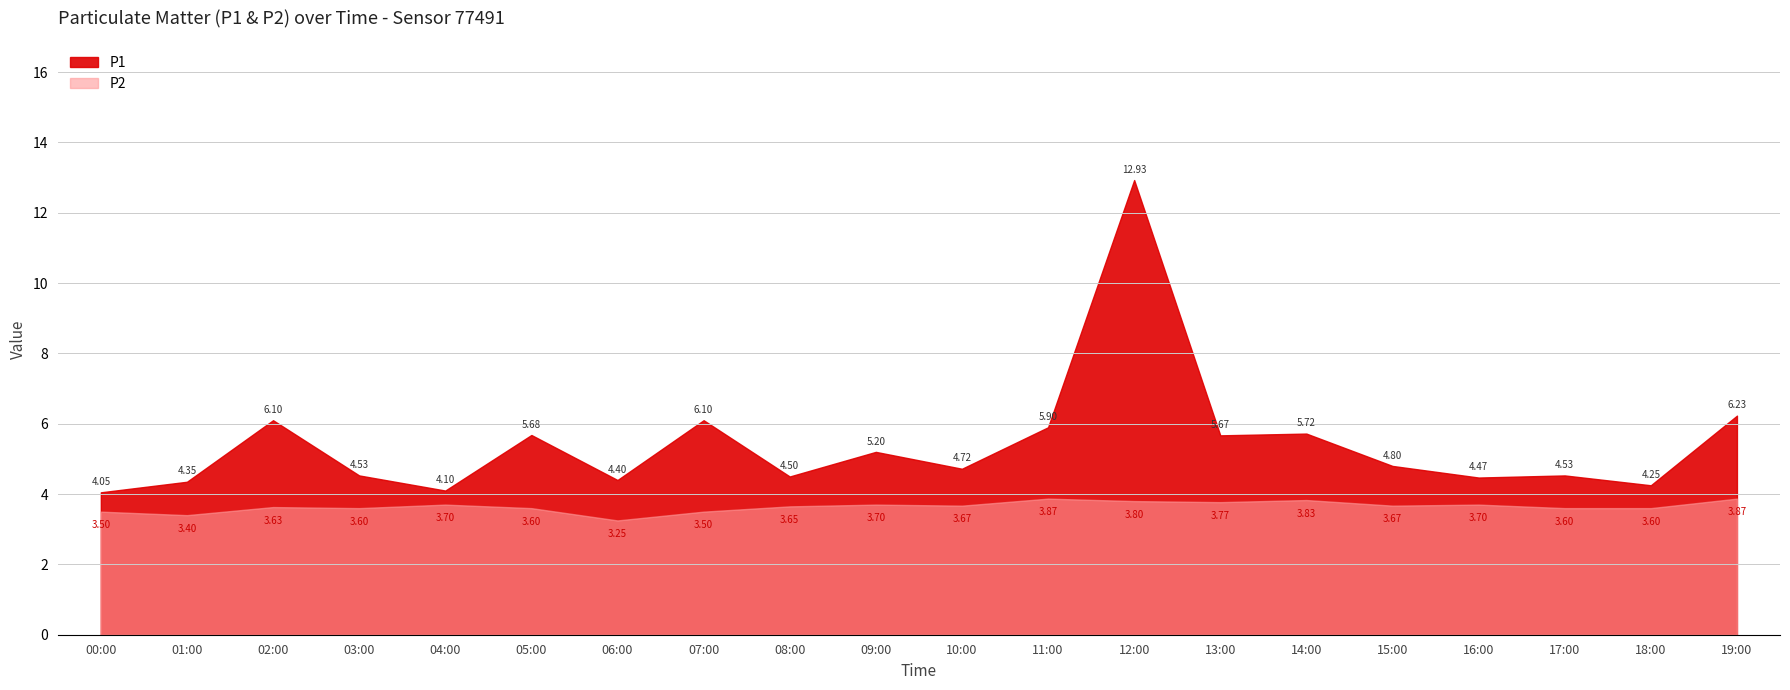

How many interior local peaks does the P2 series have?

6